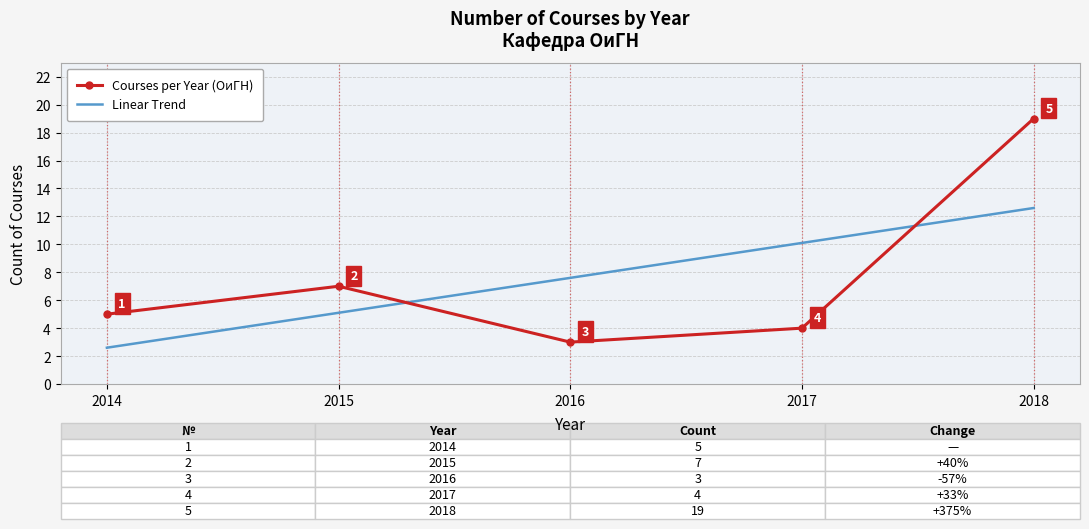

The value of Linear Trend at 2015 is 5.1. True or false?

True